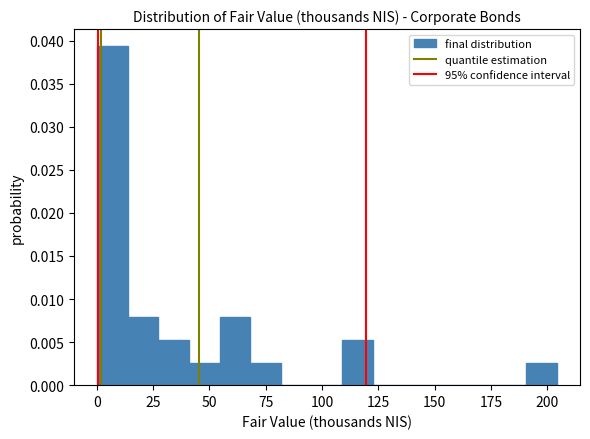

Around what value on the x-axis is the tallest bar? Give the approximate position of its centre, as read against the axis.

5